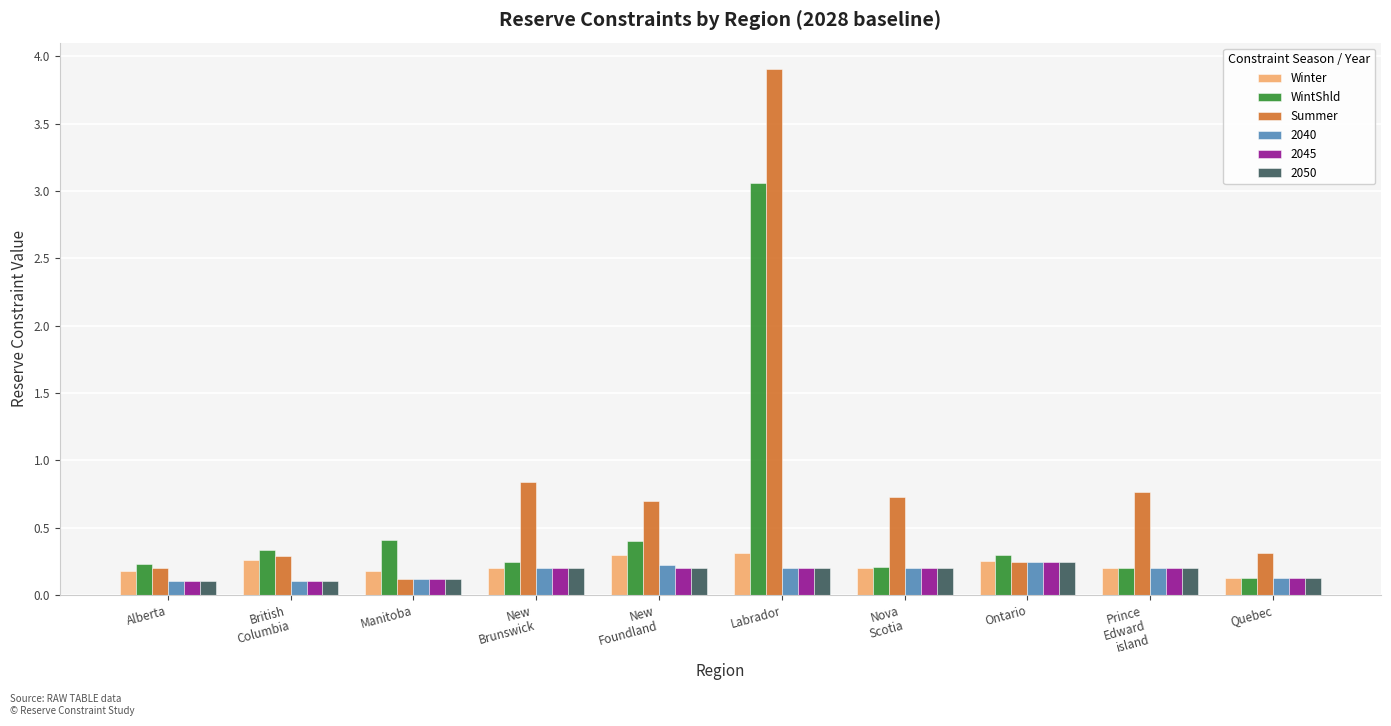

What is the sum of all Winter values?

2.2